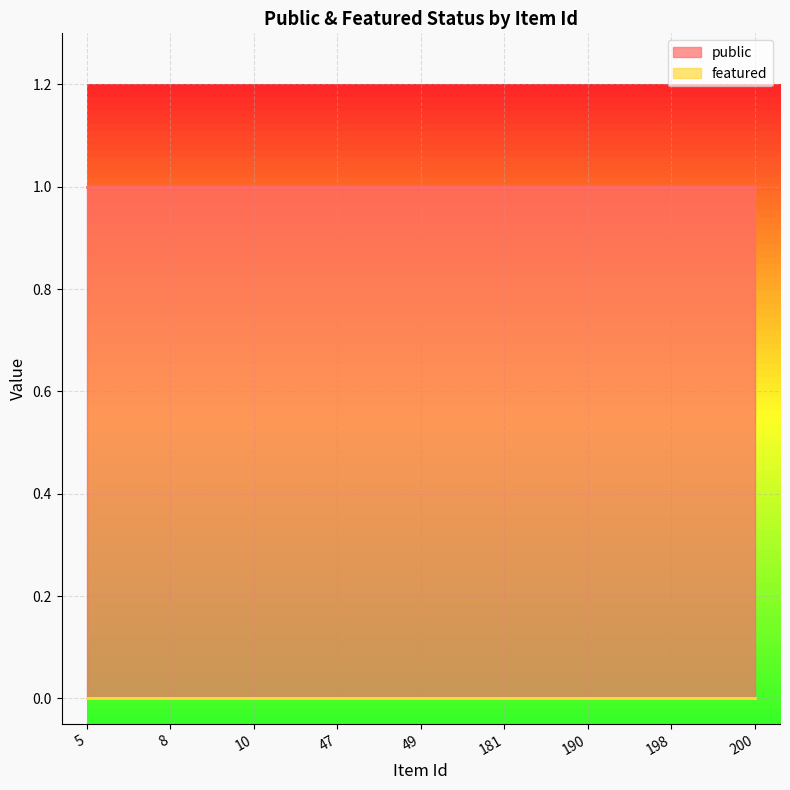

Reading left to right, transcribe all the data shown in this chart.

public: 1	1	1	1	1	1	1	1	1
featured: 0	0	0	0	0	0	0	0	0